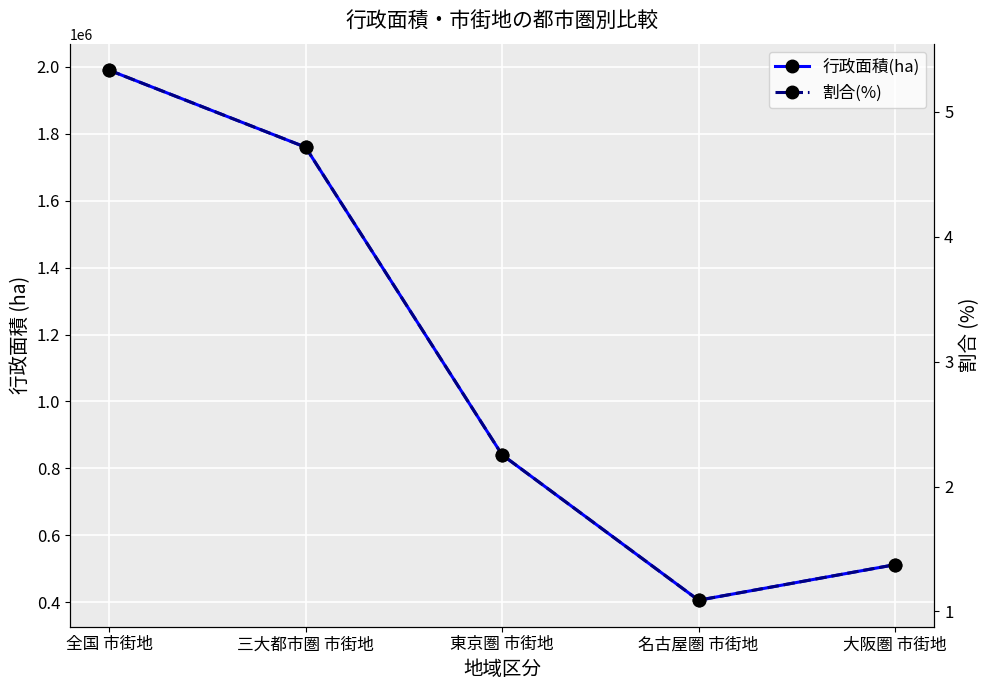

Is this an area chart (filled region under the line)?

No